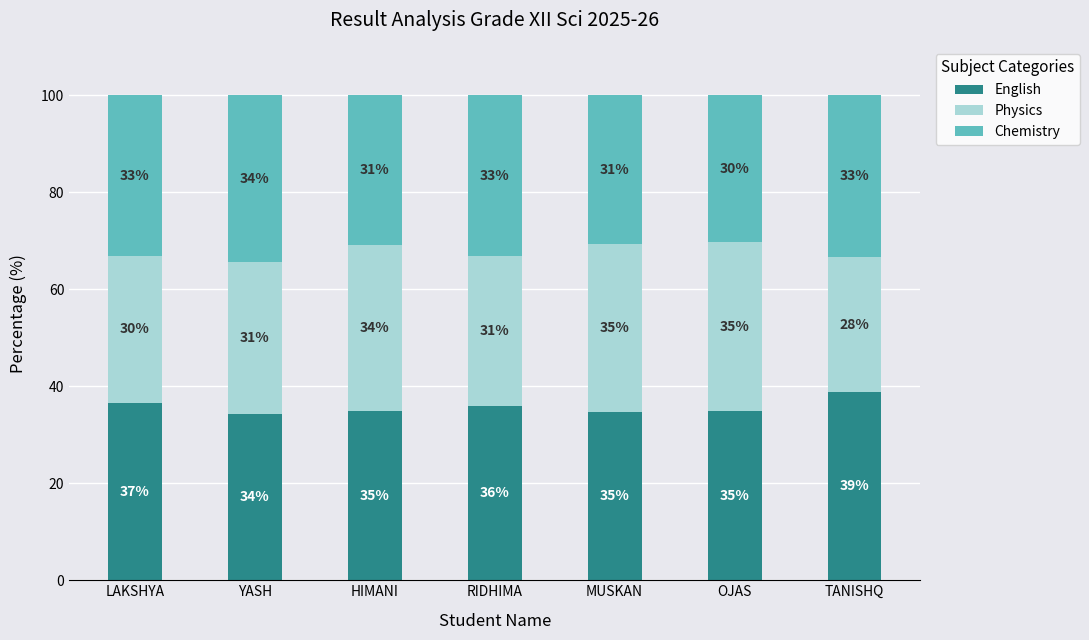

What is the average value of the English series?

35.7